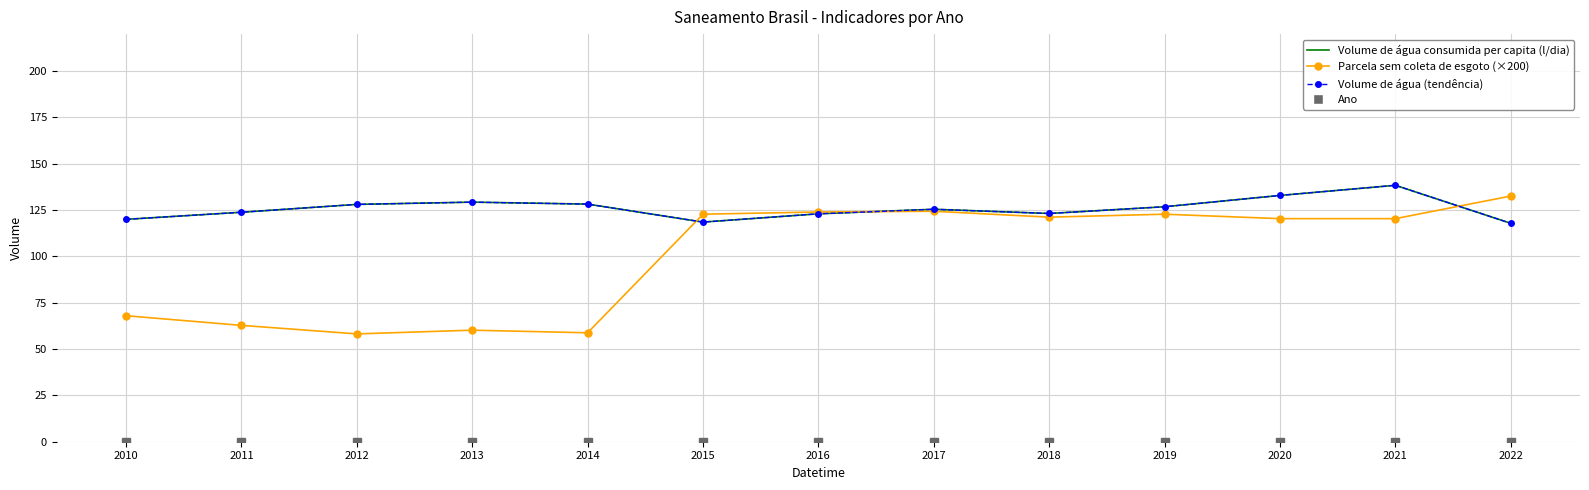

Which series has the largest range (max minus min)?

Parcela sem coleta de esgoto (×200)